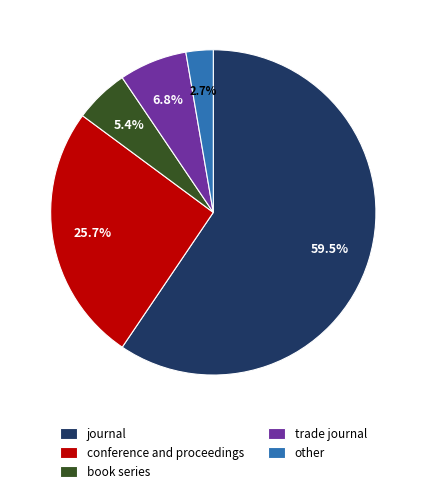

Count the number of slices in the pie.

5